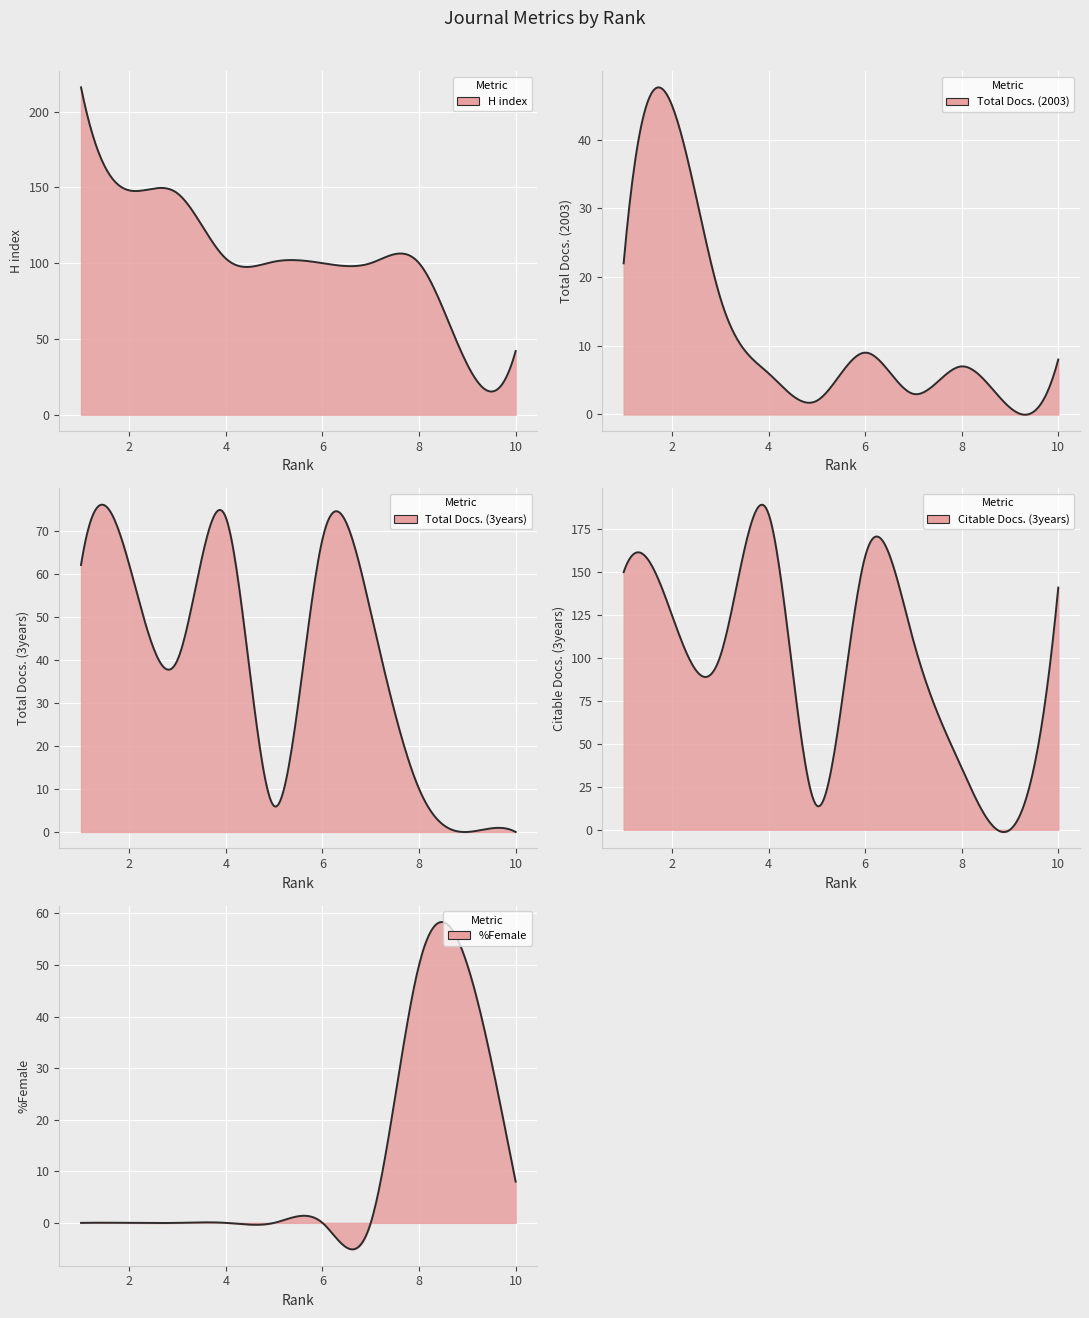

Count the %Female values in the range 0 to 8.

8